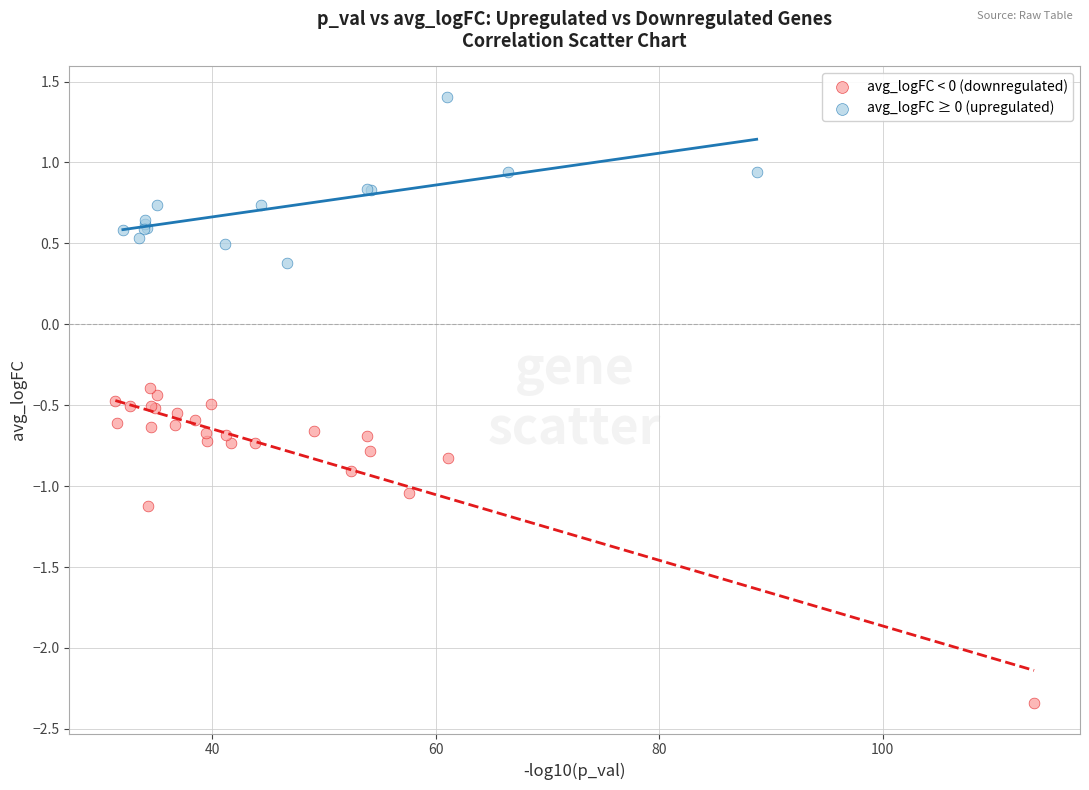

Which series contains the lowest Y value?

avg_logFC < 0 (downregulated)